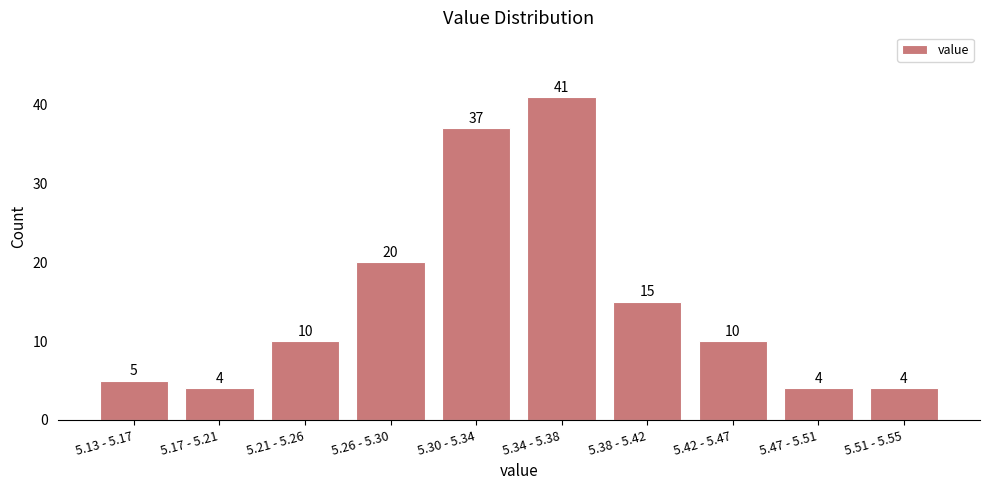

Reading left to right, extract all data points from this chart.

5.13 - 5.17=5	5.17 - 5.21=4	5.21 - 5.26=10	5.26 - 5.30=20	5.30 - 5.34=37	5.34 - 5.38=41	5.38 - 5.42=15	5.42 - 5.47=10	5.47 - 5.51=4	5.51 - 5.55=4